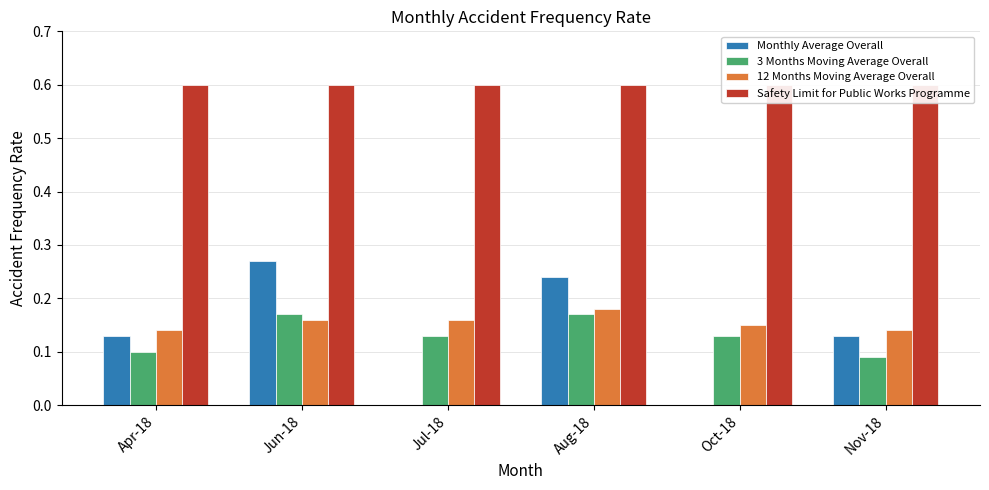

What position from the left is Apr-18?

1